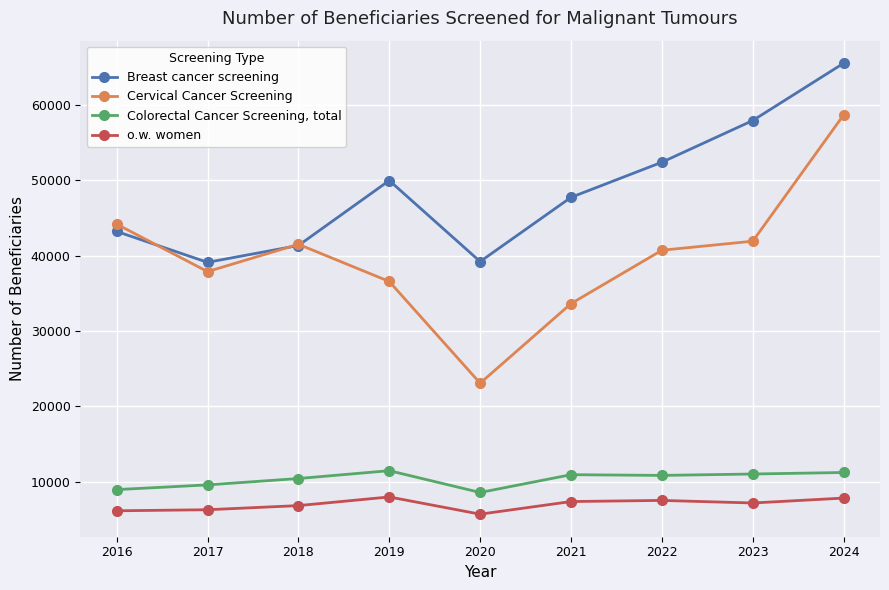

Which label corresponds to the largest value in the chart?

2024